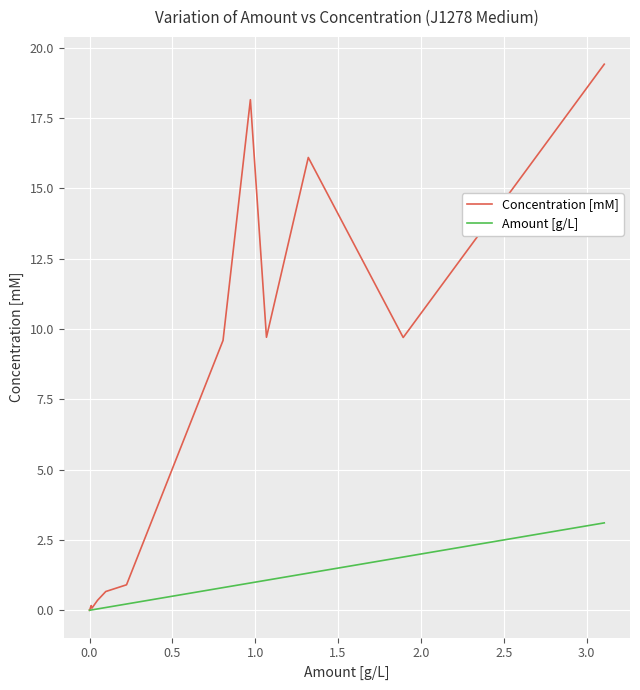

Which series has the widest spread of values?

Concentration [mM]